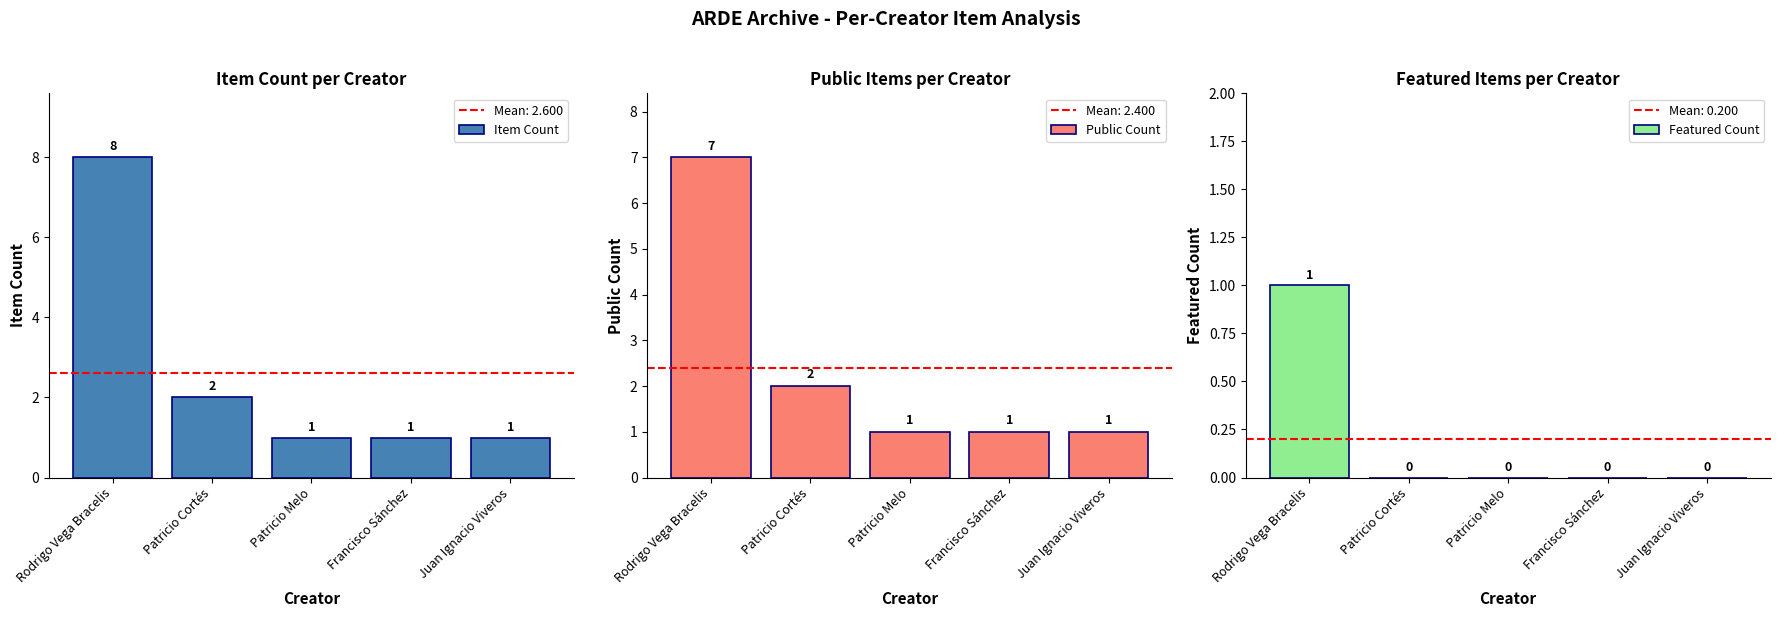

What is the label of the 2nd bar from the left?

Patricio Cortés